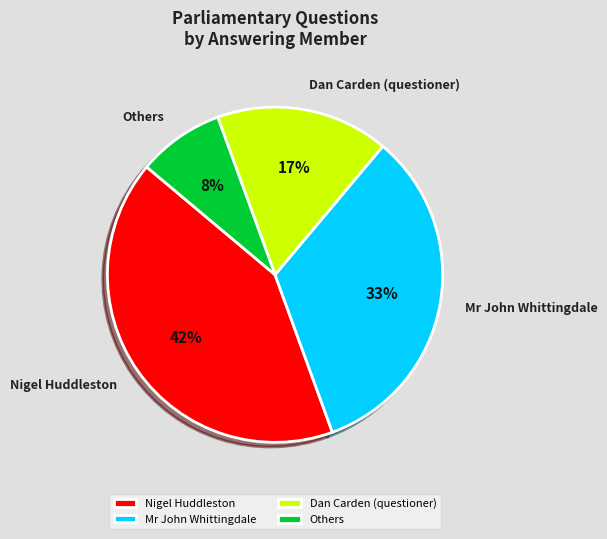

How many slices are in this pie chart?

4